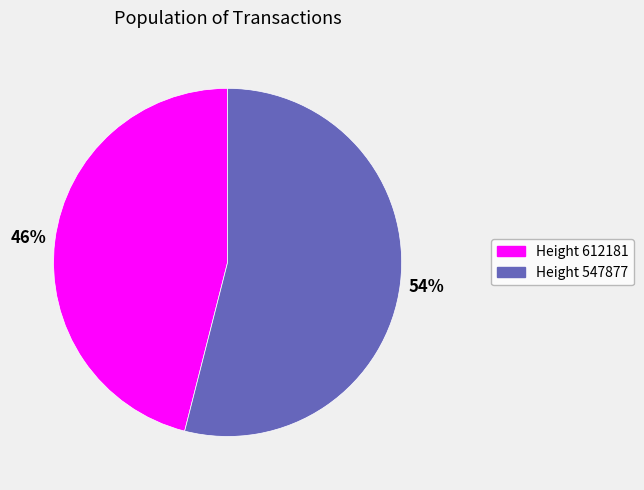

Does any single category account for the majority?

Yes